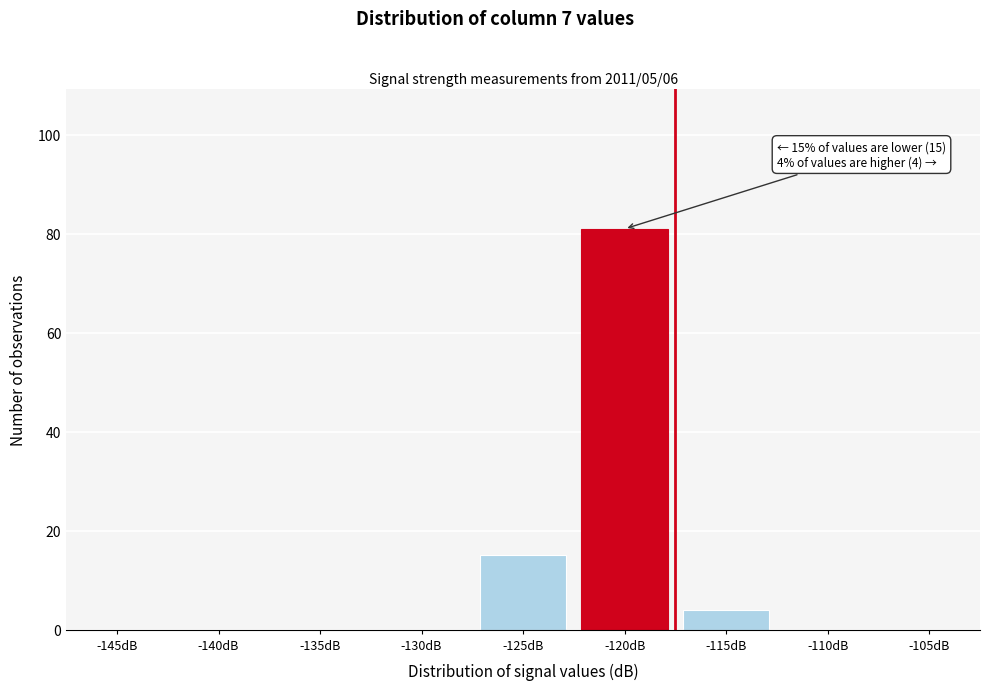

Reading left to right, transcribe all the data shown in this chart.

-145dB=0	-140dB=0	-135dB=0	-130dB=0	-125dB=15	-120dB=81	-115dB=4	-110dB=0	-105dB=0